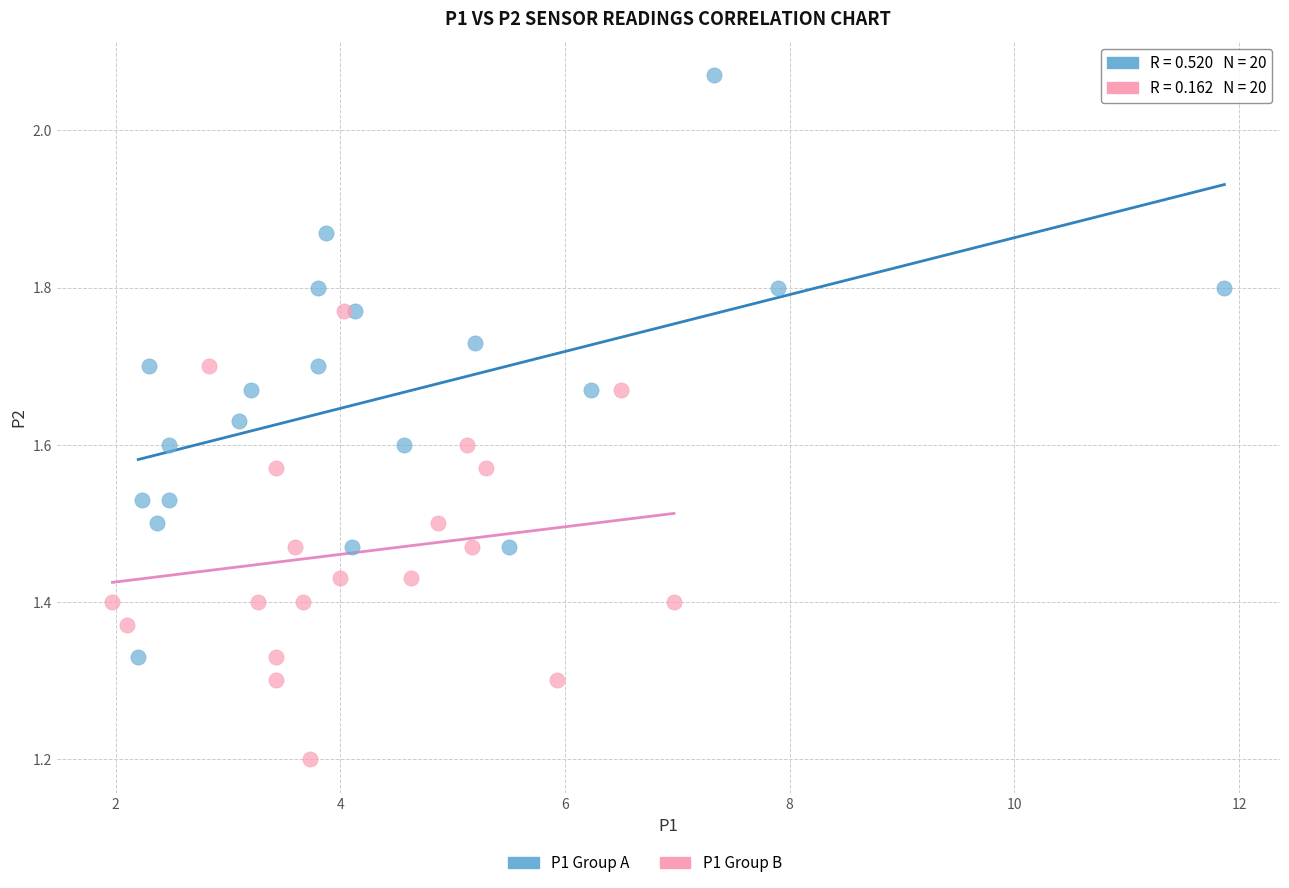

Which series reaches the minimum Y coordinate?

P1 Group B